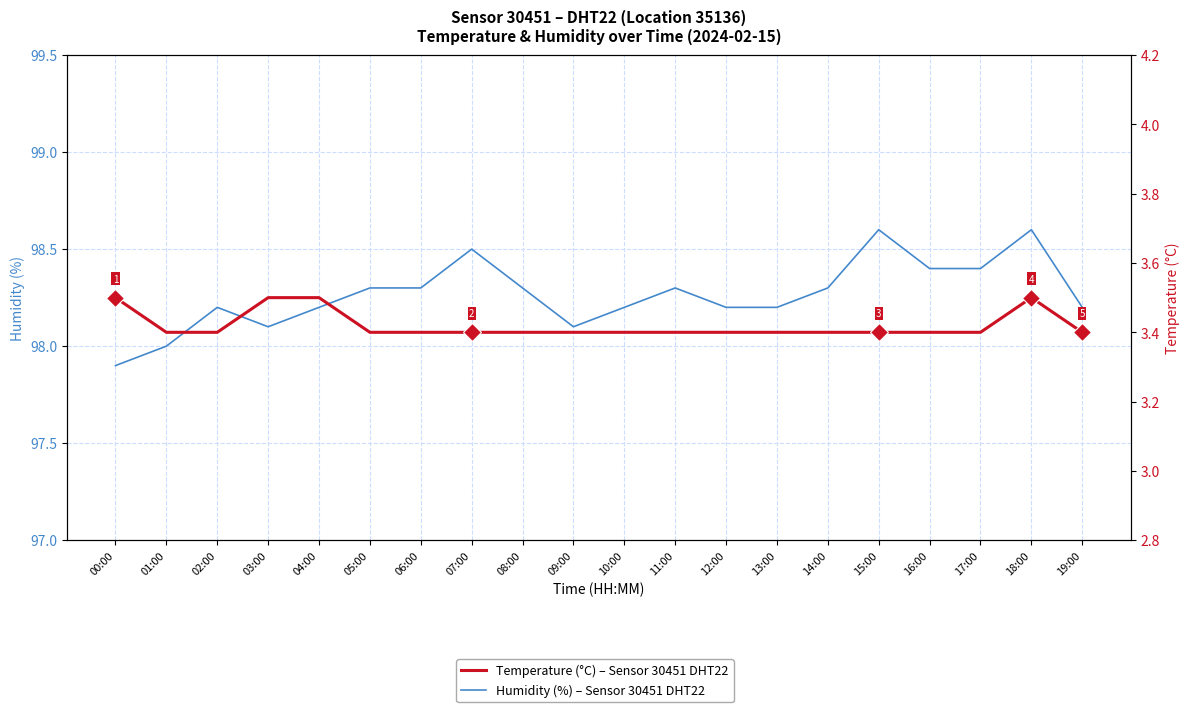

Rank the series by their maximum value, from highest to lowest.

Humidity (%), Temperature (°C)